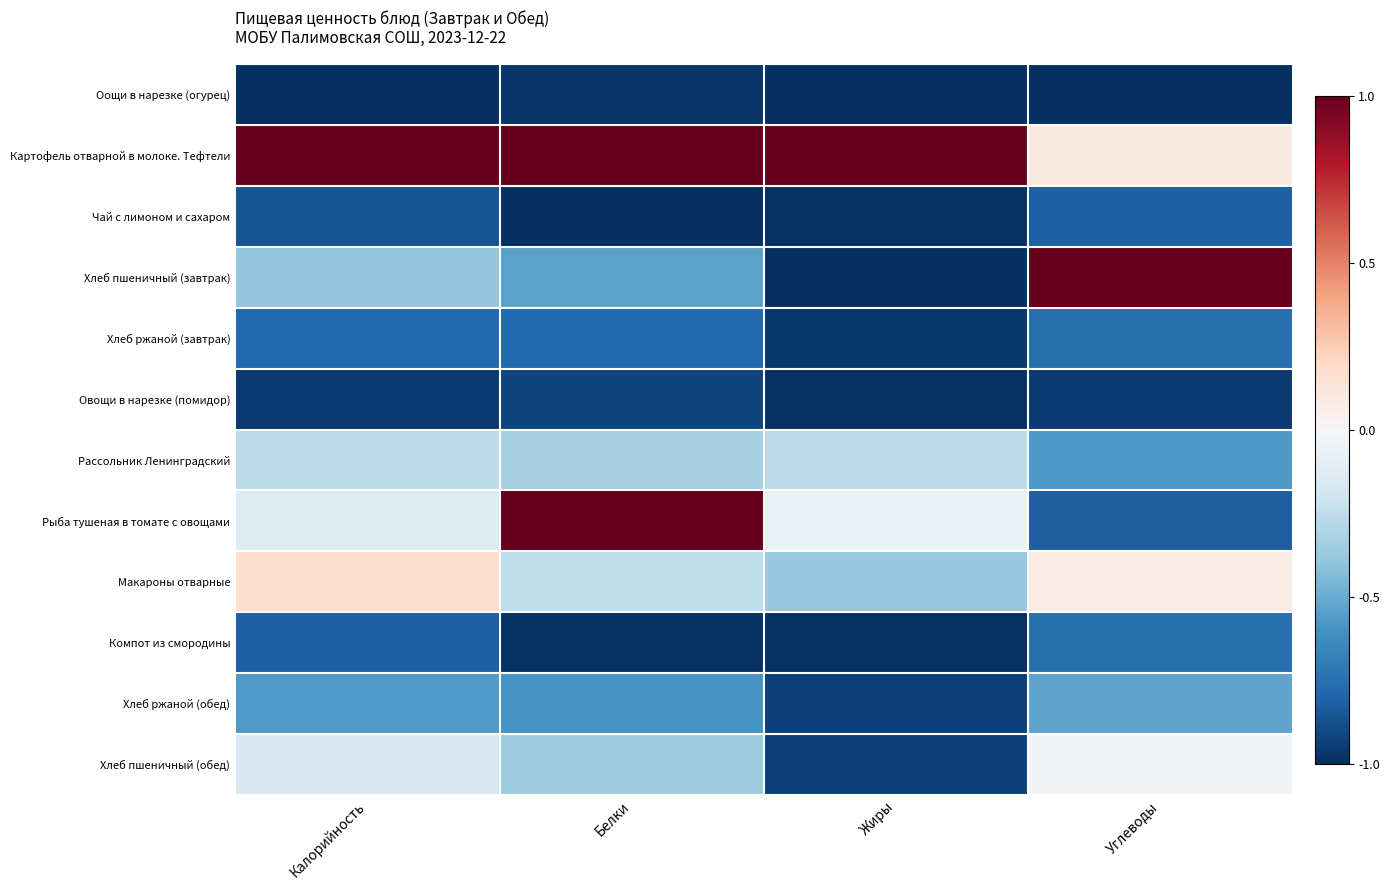

At how many categories does at least one series exceed 0?

4